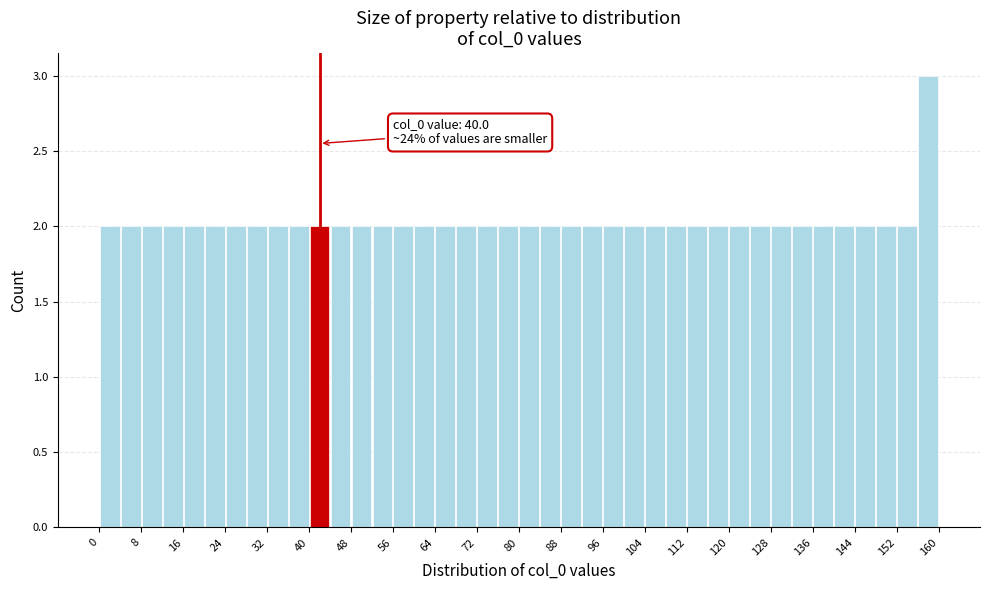

Which range on the x-axis has the tallest bar?

156 to 160